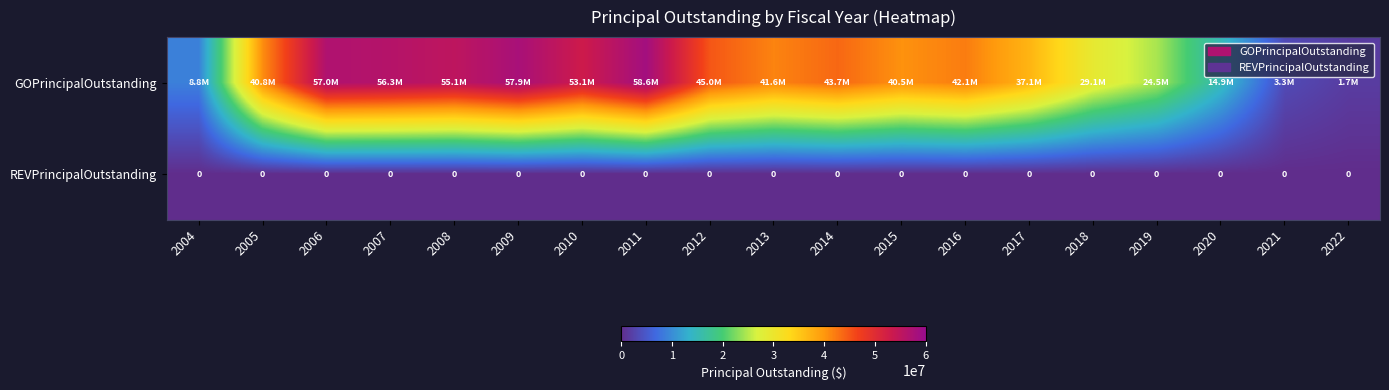

At how many categories does at least one series exceed 7984421?

17